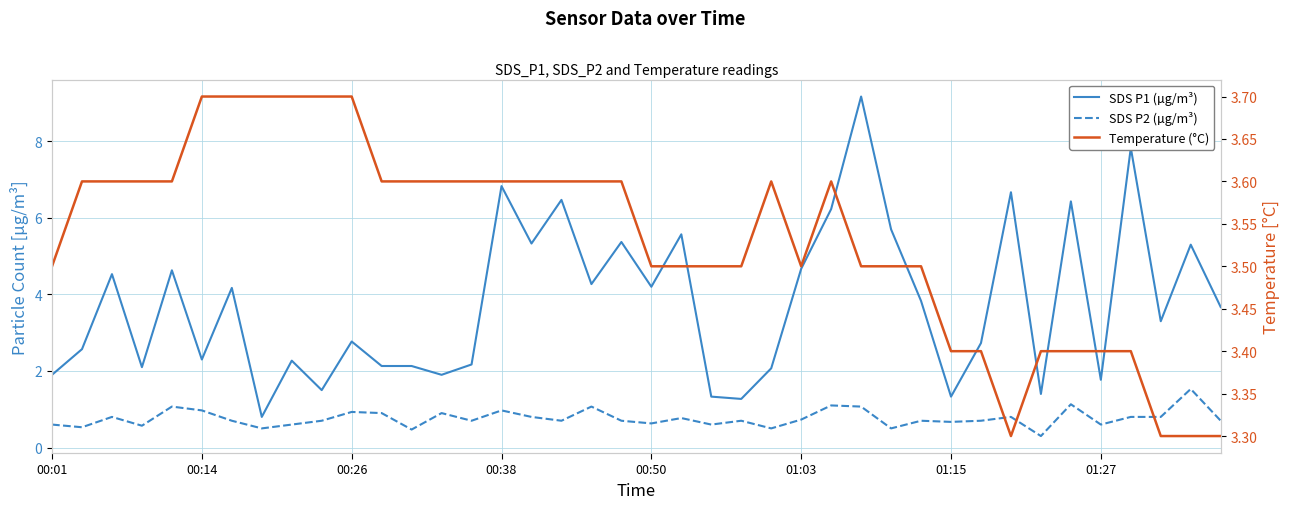

The value of Temperature (°C) at 17 is 5.7. True or false?

False